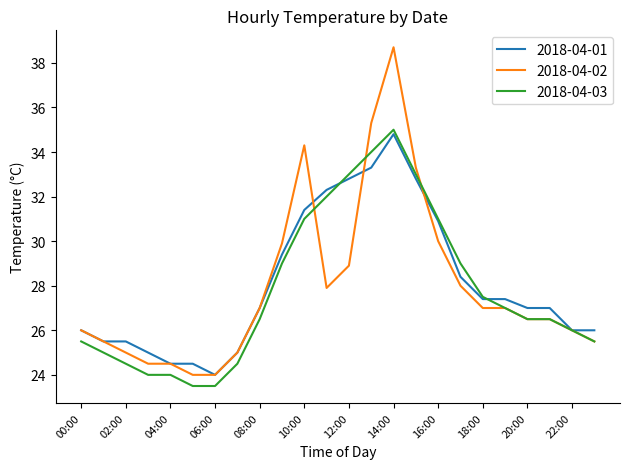

What is the difference between the maximum and minimum values in the 2018-04-02 series?

14.7